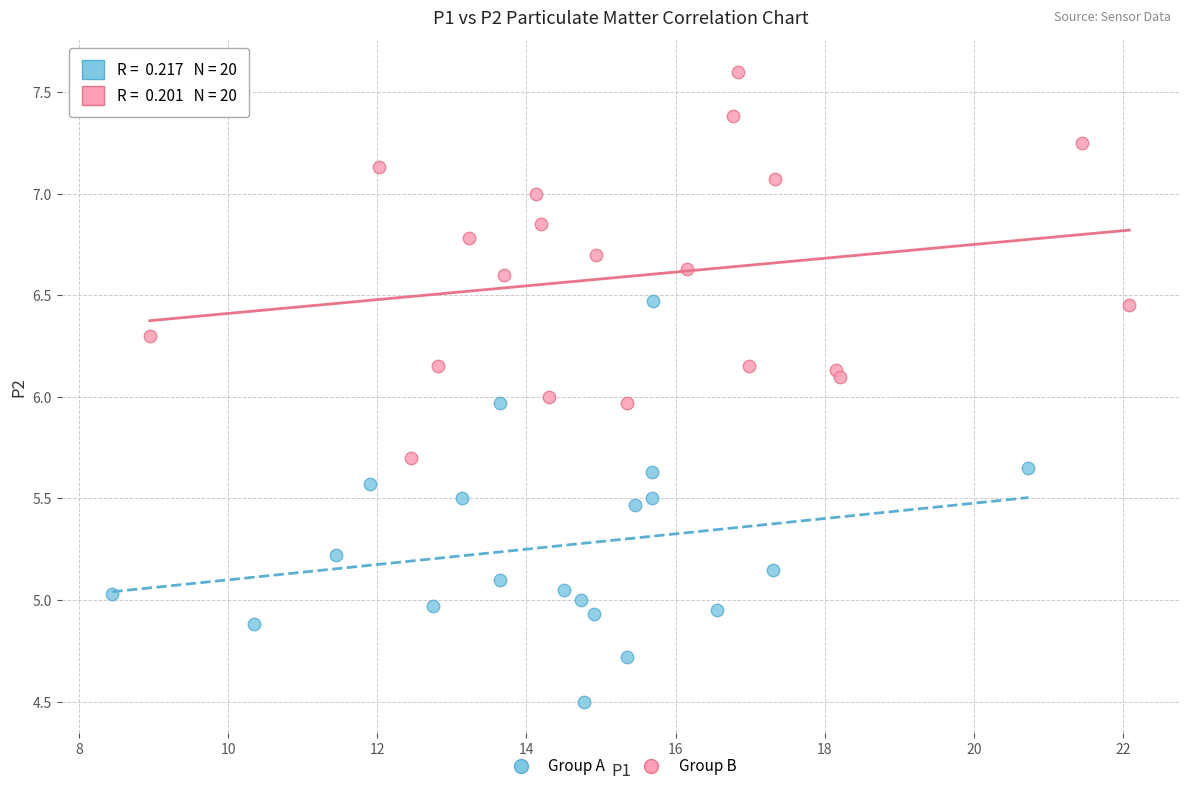

Which series contains the lowest Y value?

Group A